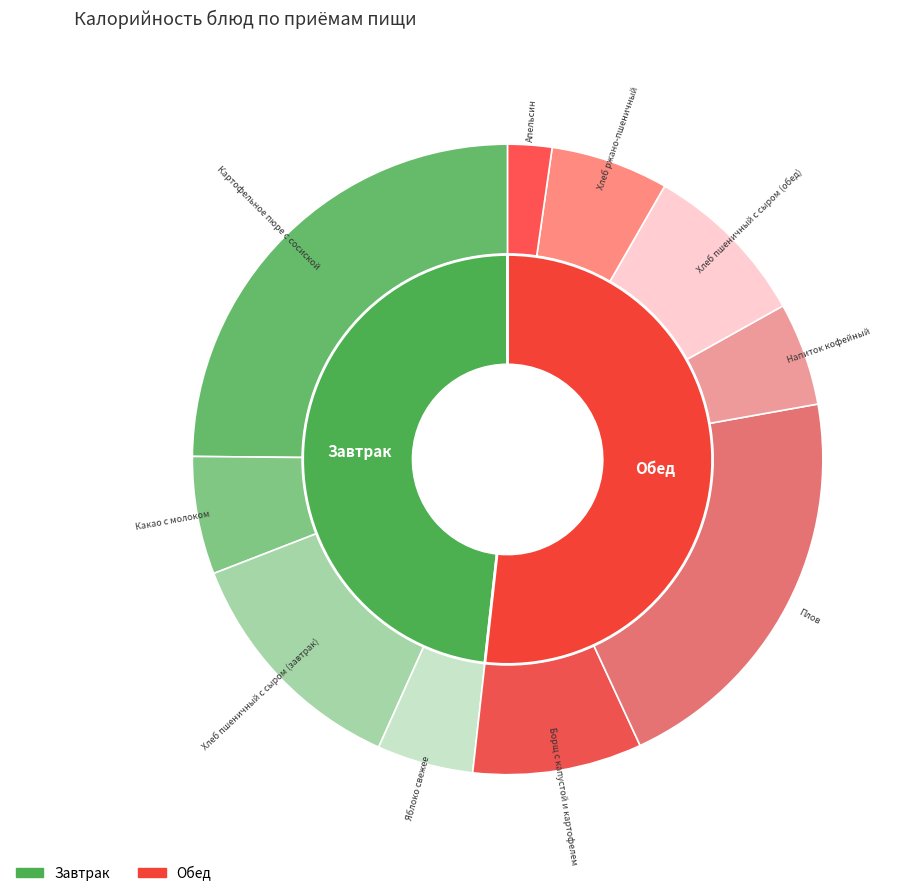

Which category has the smallest portion of the pie?

Апельсин